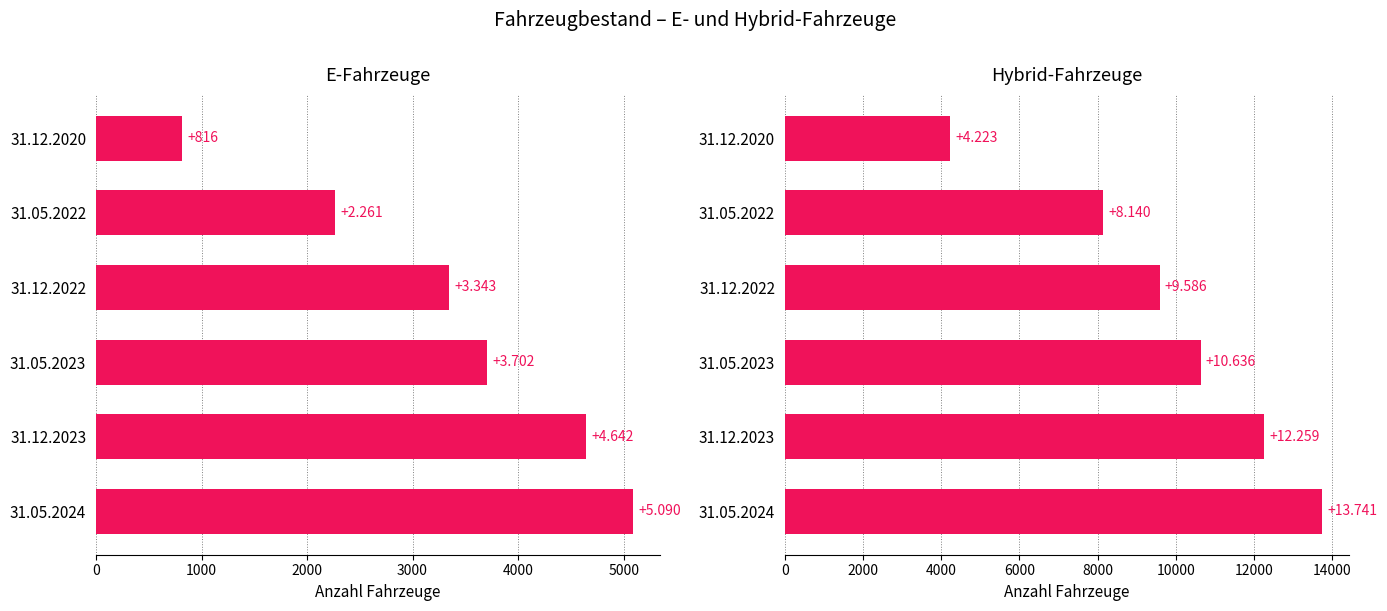

How many bars are there in total?

12